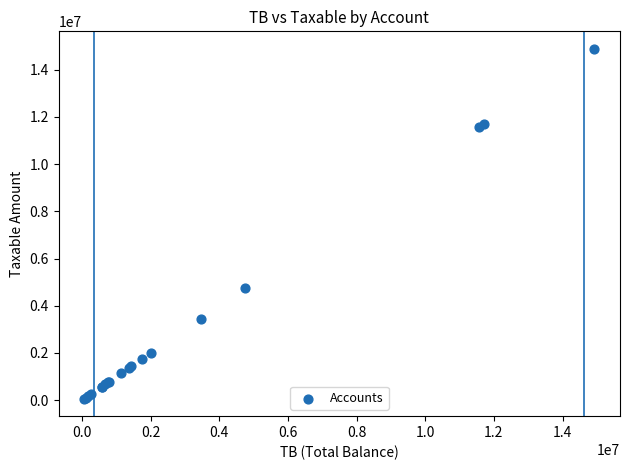

What Y value in the scatter plot is closest to 7474836?

4731146.9